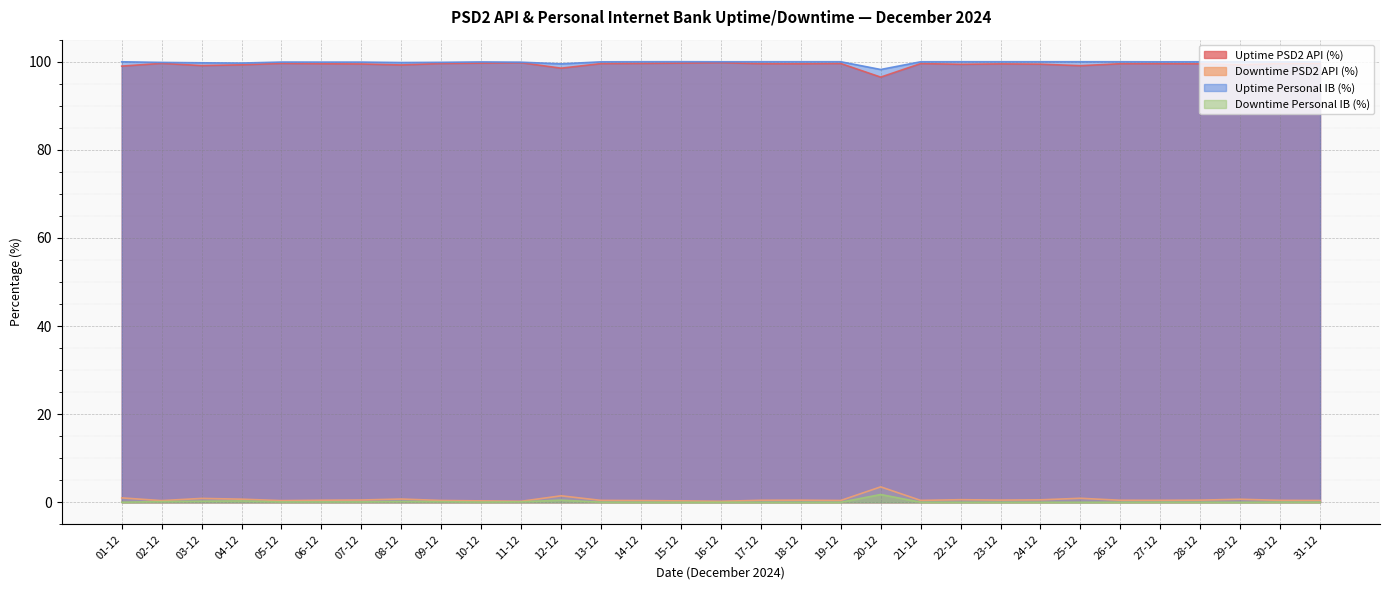

True or false: Downtime PSD2 API (%) and Uptime Personal IB (%) intersect in this chart.

False